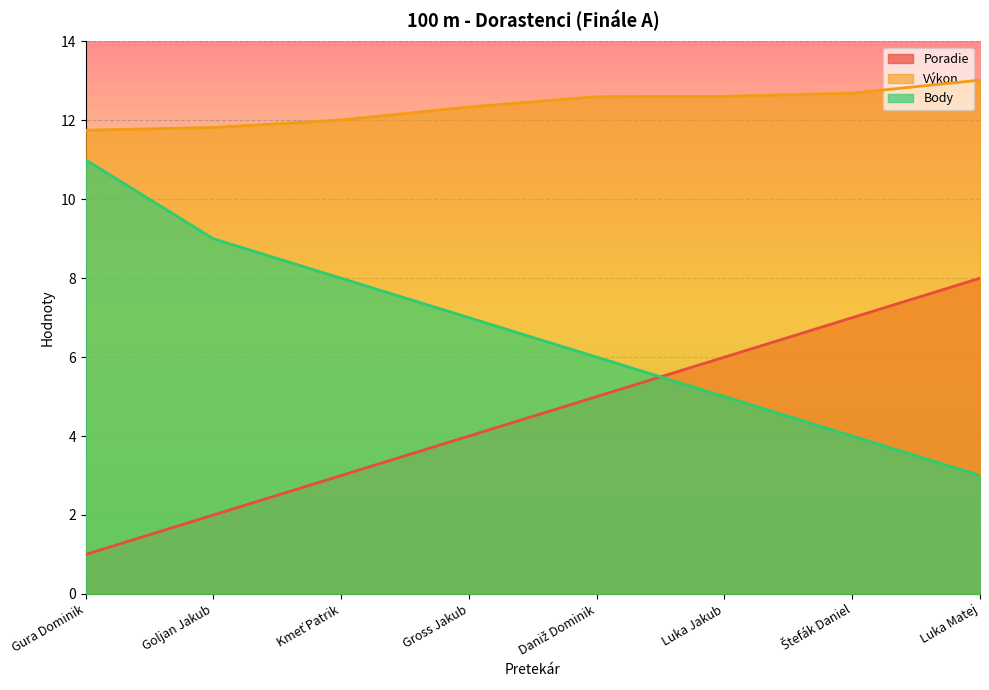

At how many categories does at least one series exceed 1?

8